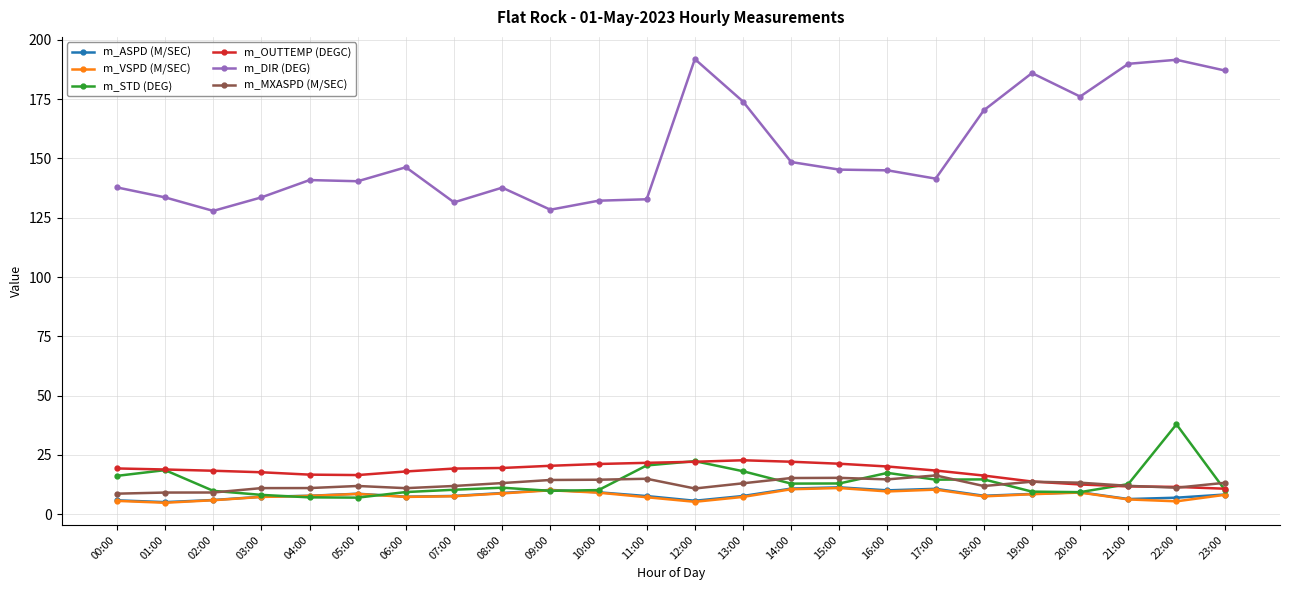

What is the total value across all series at 08:00?

199.4